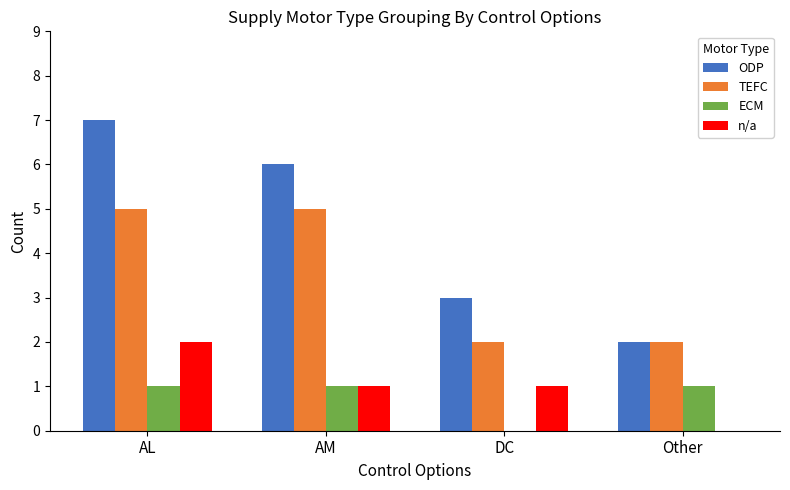

The TEFC series shows 9 at AL. True or false?

False